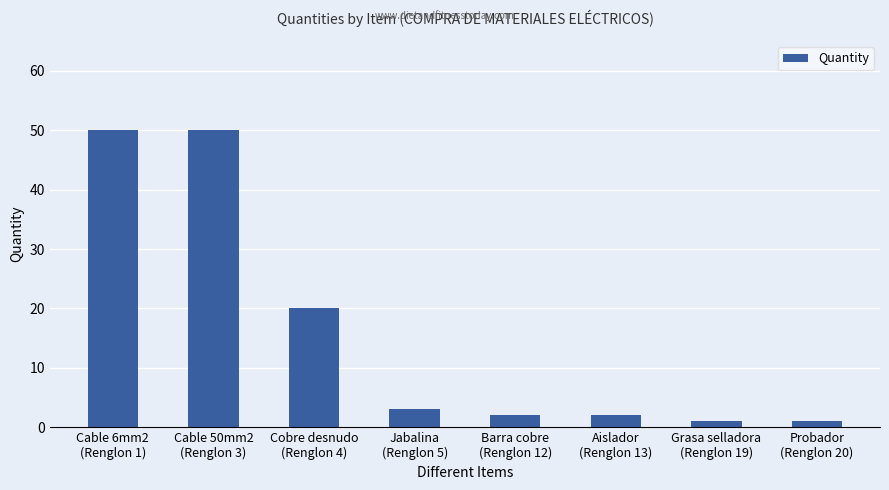

What is the difference between the maximum and minimum values?

49